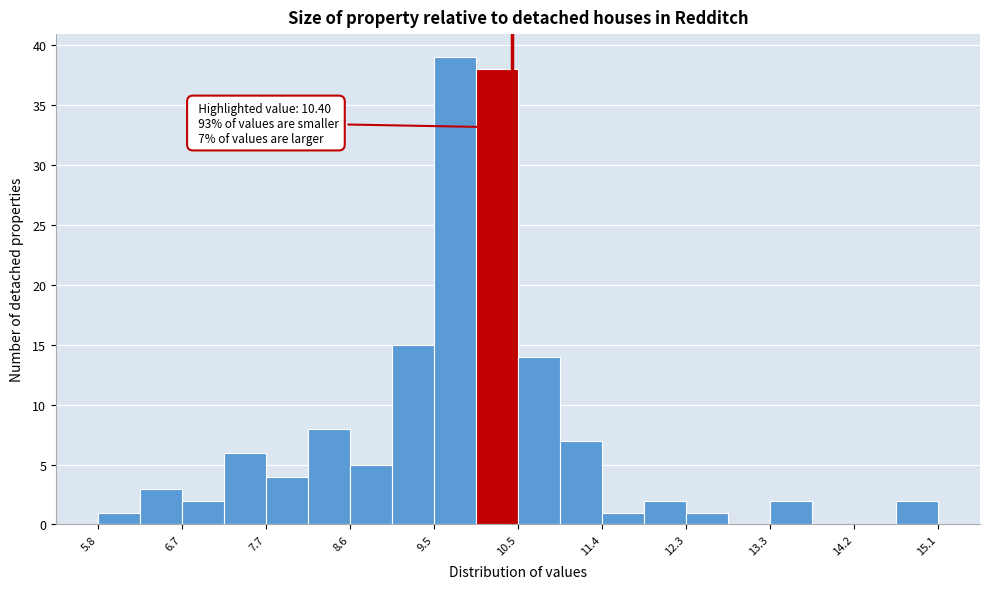

Over which range of the x-axis is the bar tallest?

9.5 to 10.0